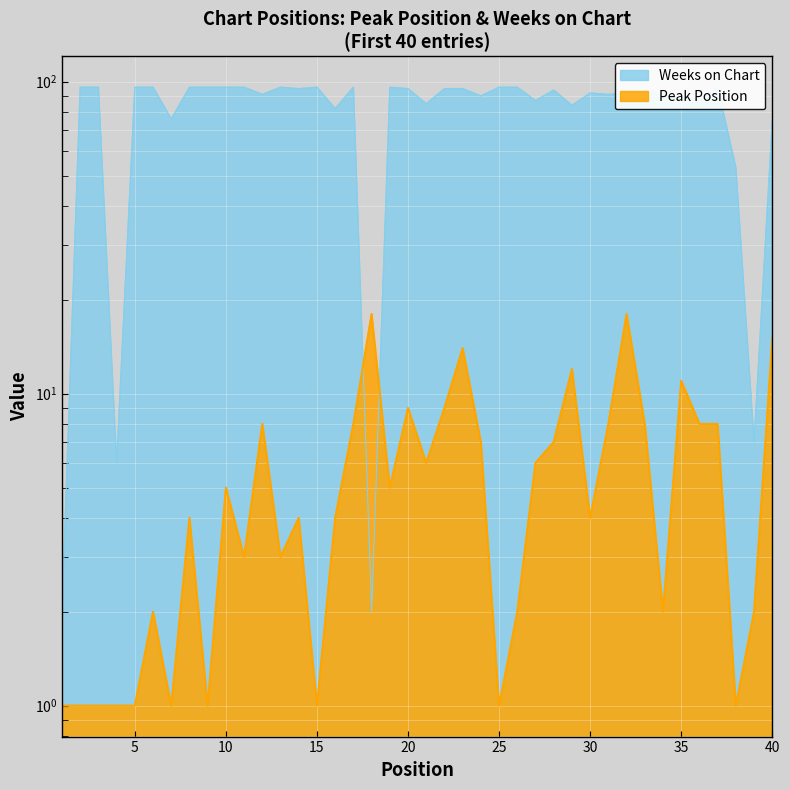

What is the value of the Peak Position point at the 40th from the left?

15